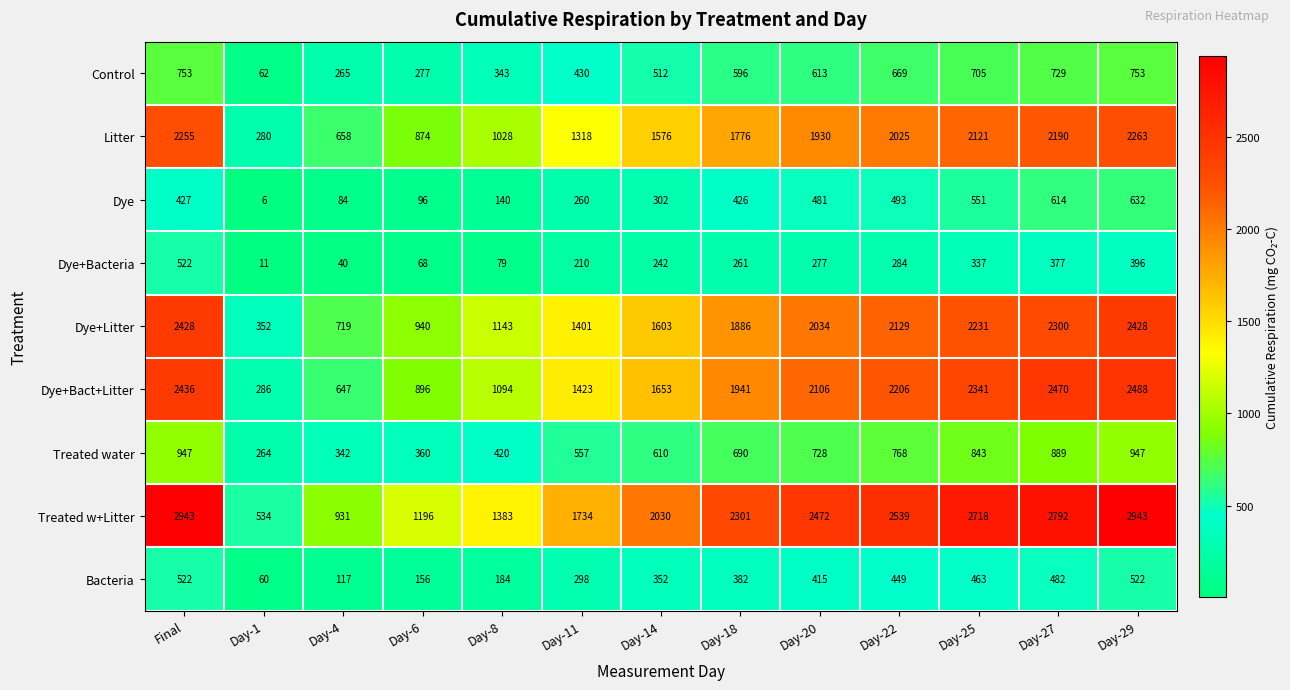

Which series has the widest spread of values?

Treated w+Litter